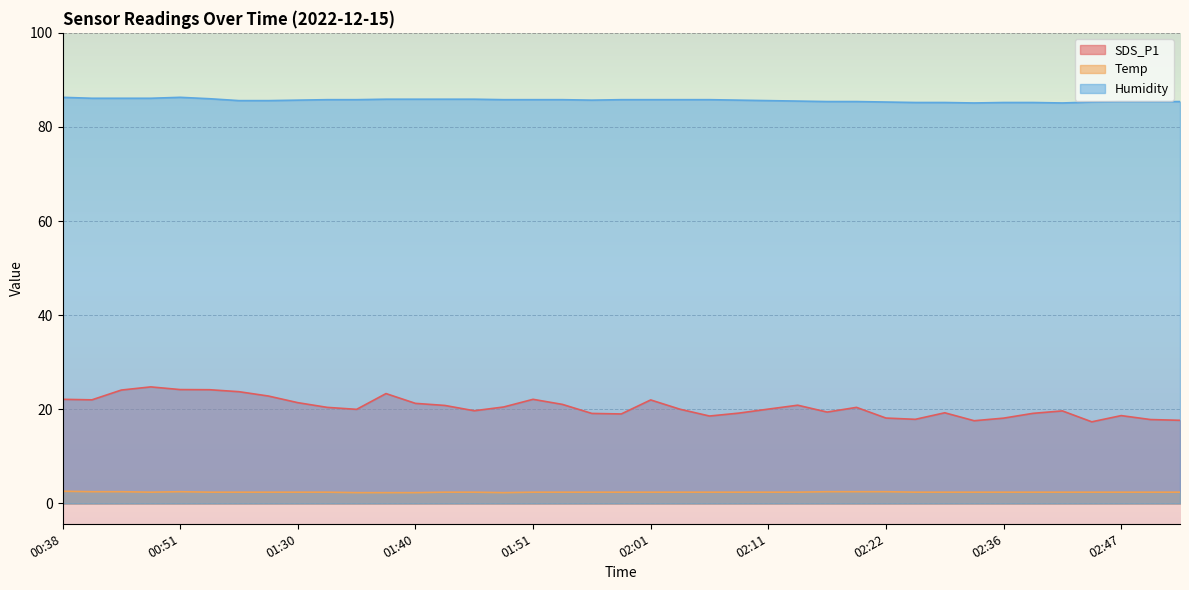

True or false: SDS_P1 and Temp intersect in this chart.

False